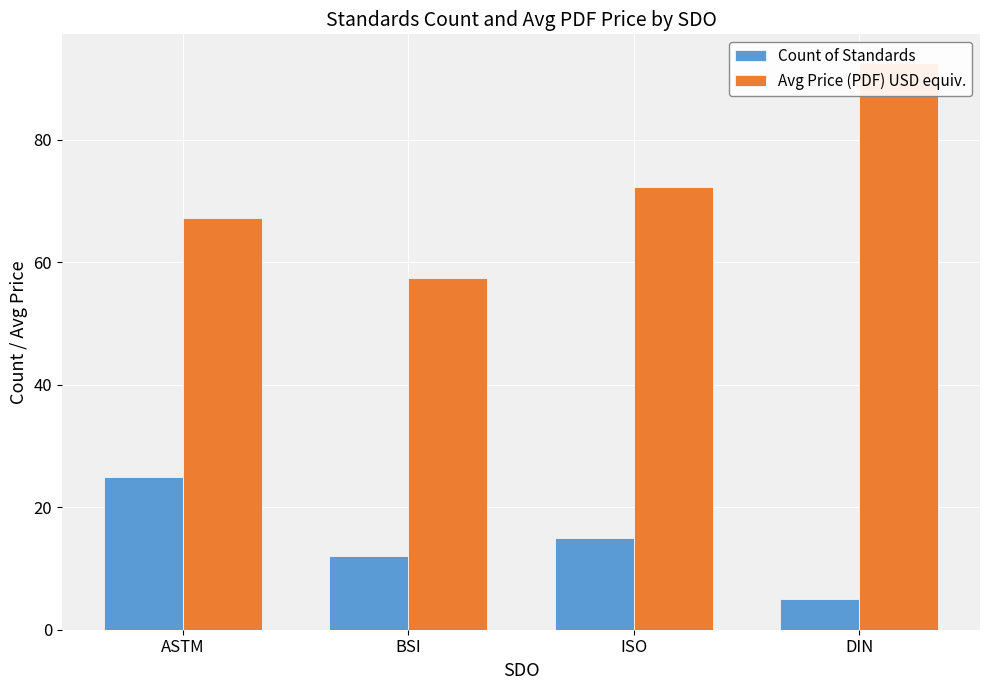

What is the spread (max minus min) of values at ASTM?

42.2